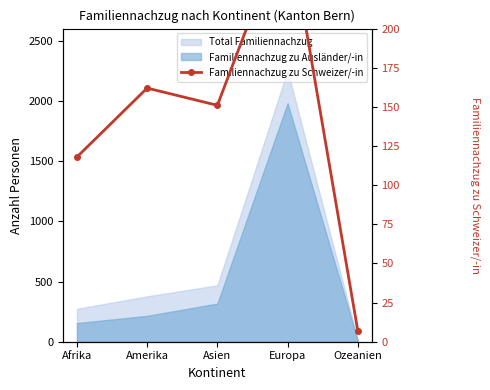

What is the label of the 1st point from the left?

Afrika